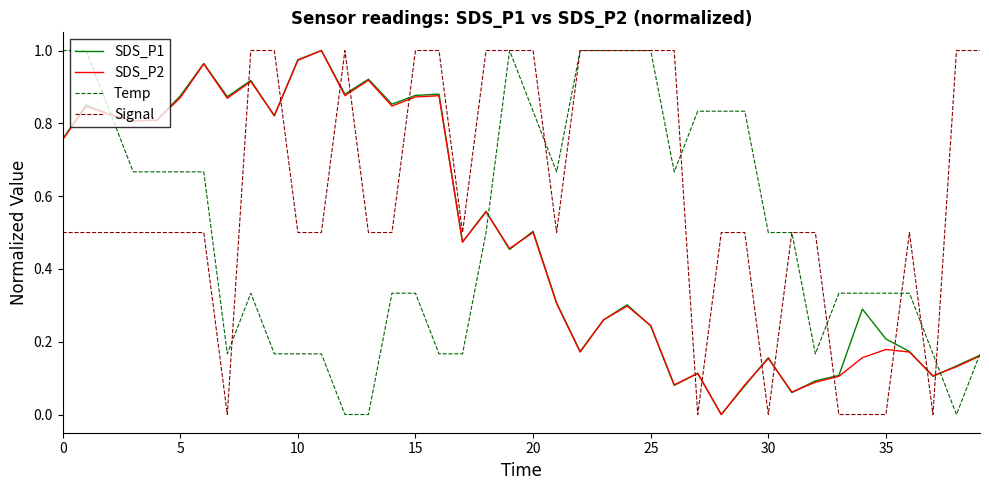

Which series has the largest total across all categories?

Signal